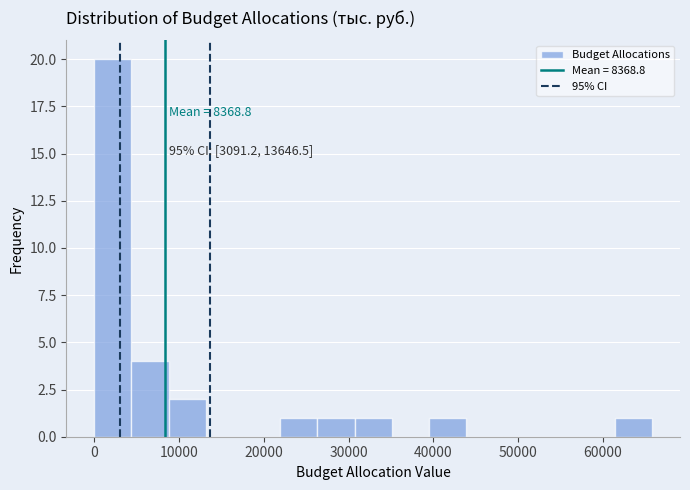

Over which range of the x-axis is the bar tallest?

0 to 4000